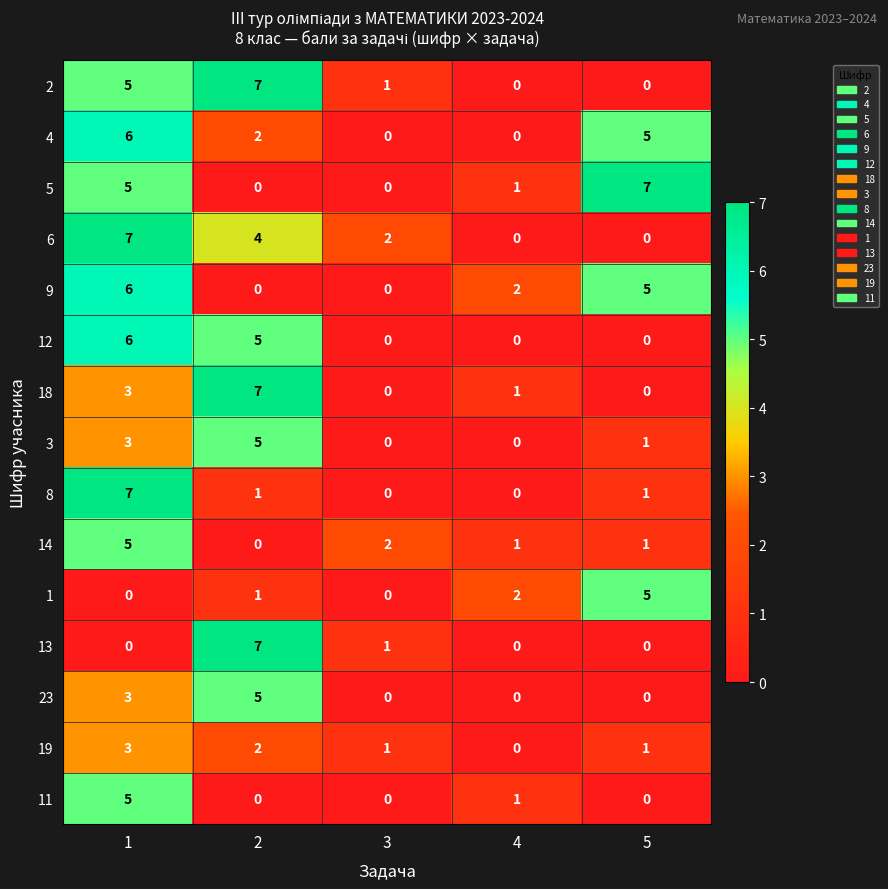

What is the total value across all series at 1?

64